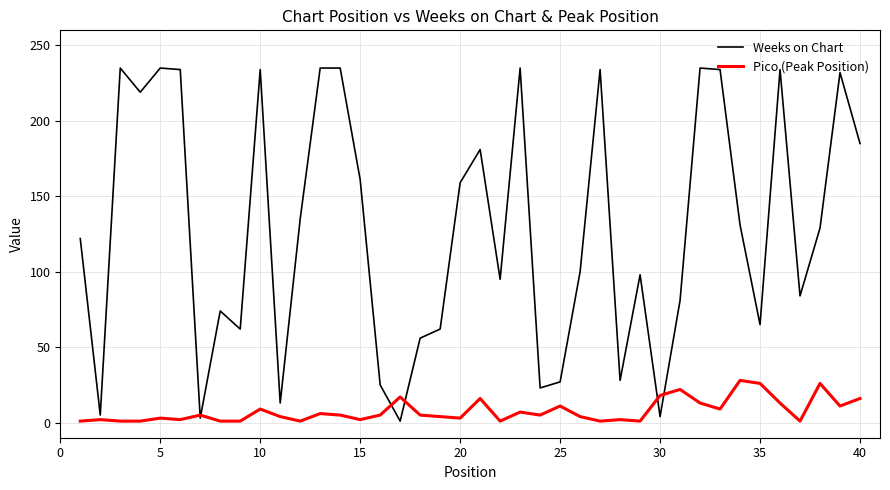

List the series in order of their peak value, lowest first.

Pico (Peak Position), Weeks on Chart